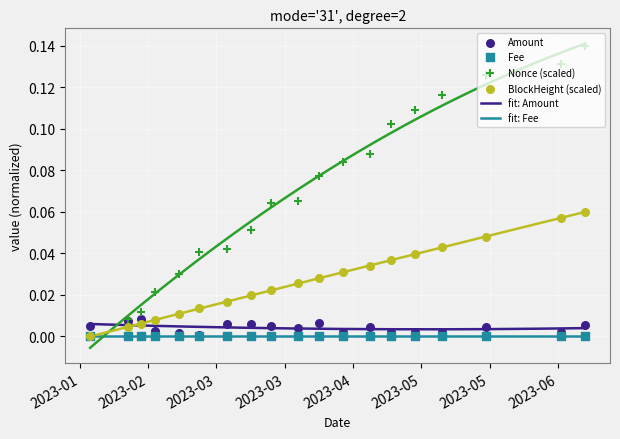

What is the total value across all series at 2023-04-03?

0.1